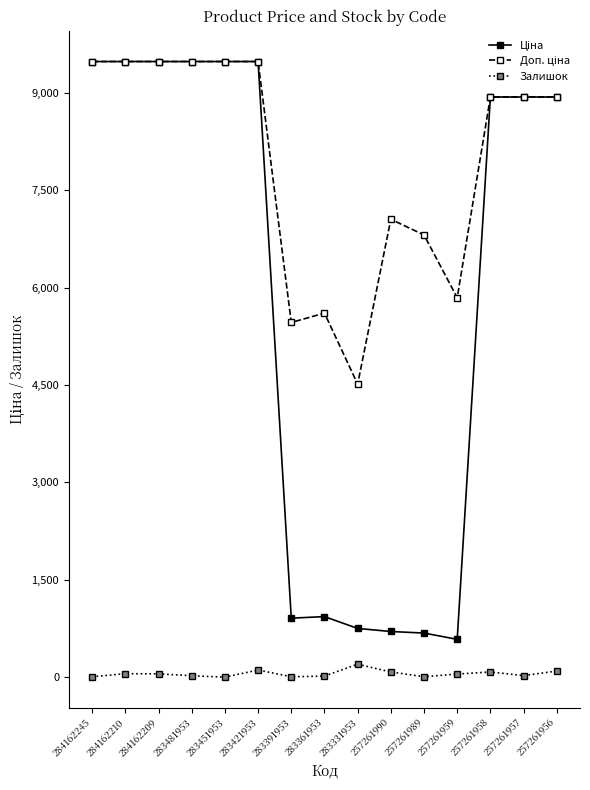

At how many categories does at least one series exceed 8184?

9